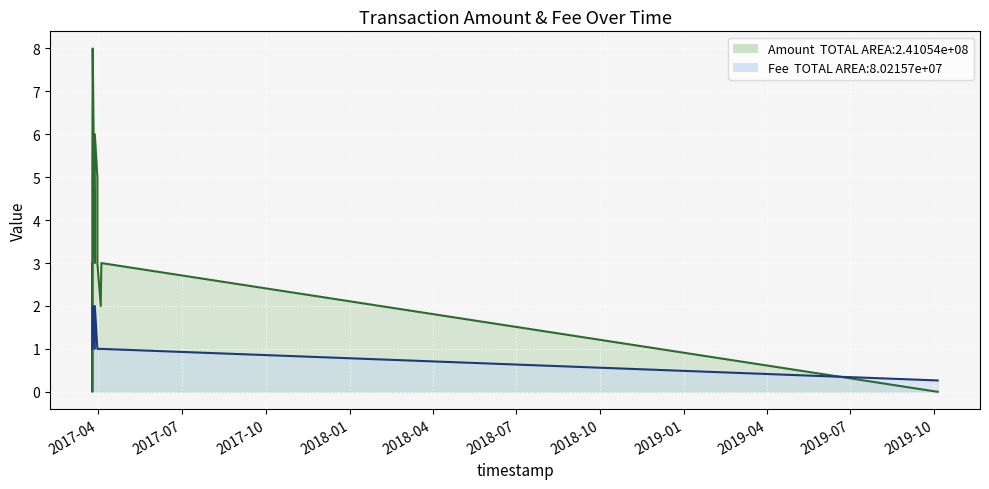

Where is the first local minimum for Amount?

2017-03-25 07:43:56